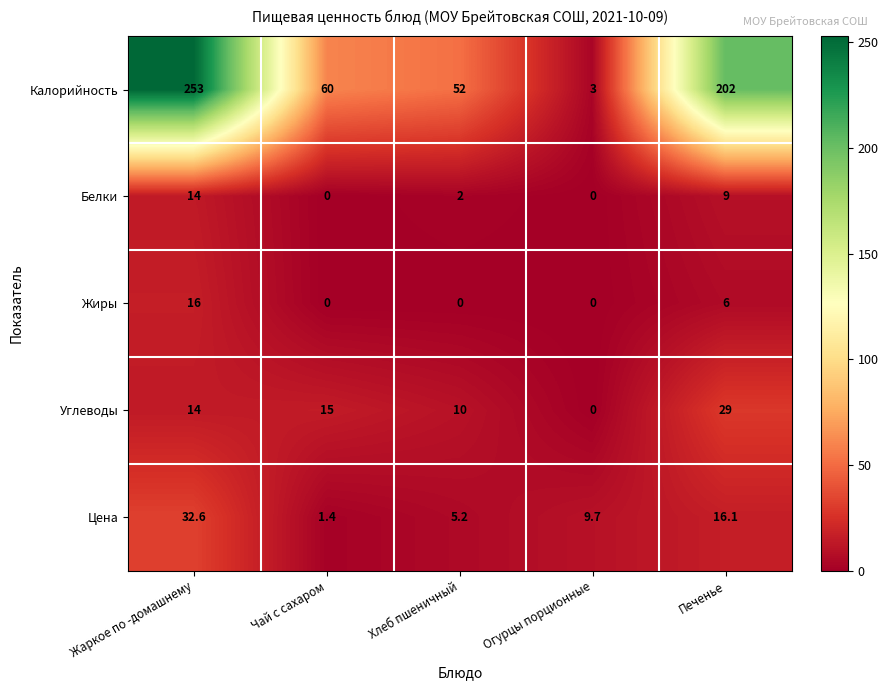

Which category has the highest value across all series?

Жаркое по -домашнему